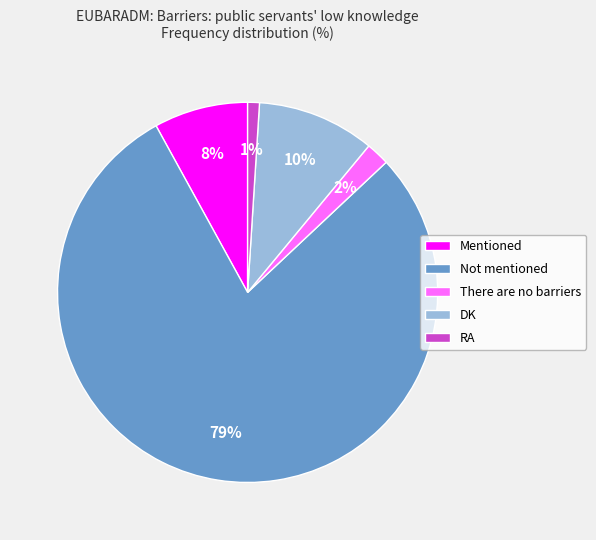

Is there a majority slice in this chart?

Yes